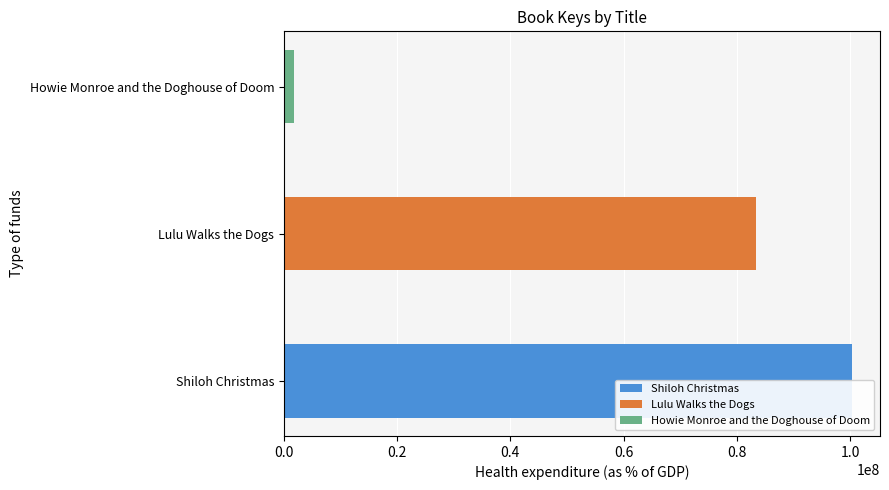

What is the sum of all values?

185554895